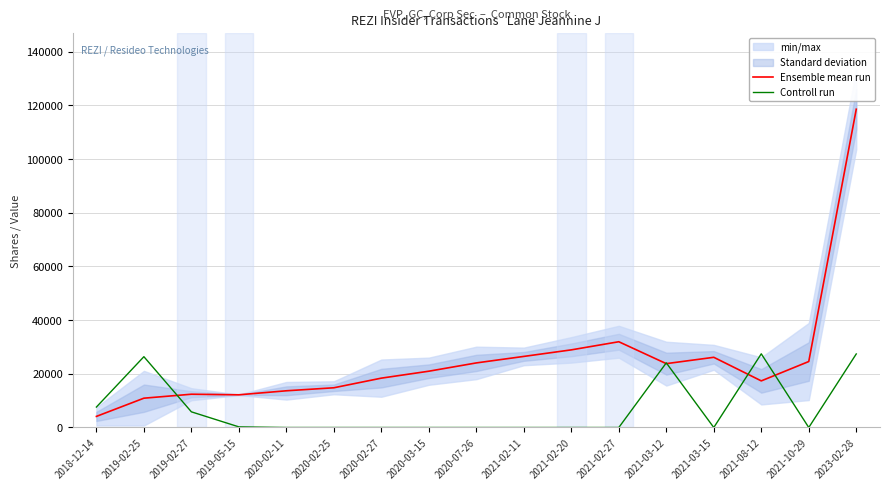

Which series has the largest range (max minus min)?

Ensemble mean run